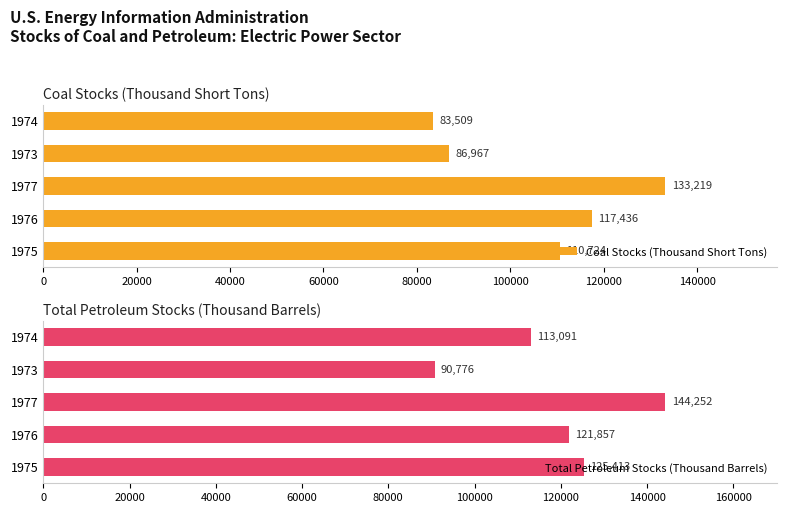

How many bars are there in each group?

2